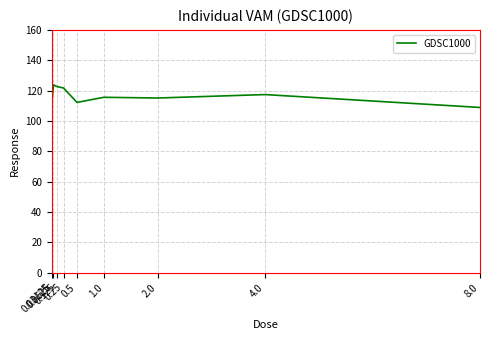

What is the difference between the maximum and minimum values?

14.9